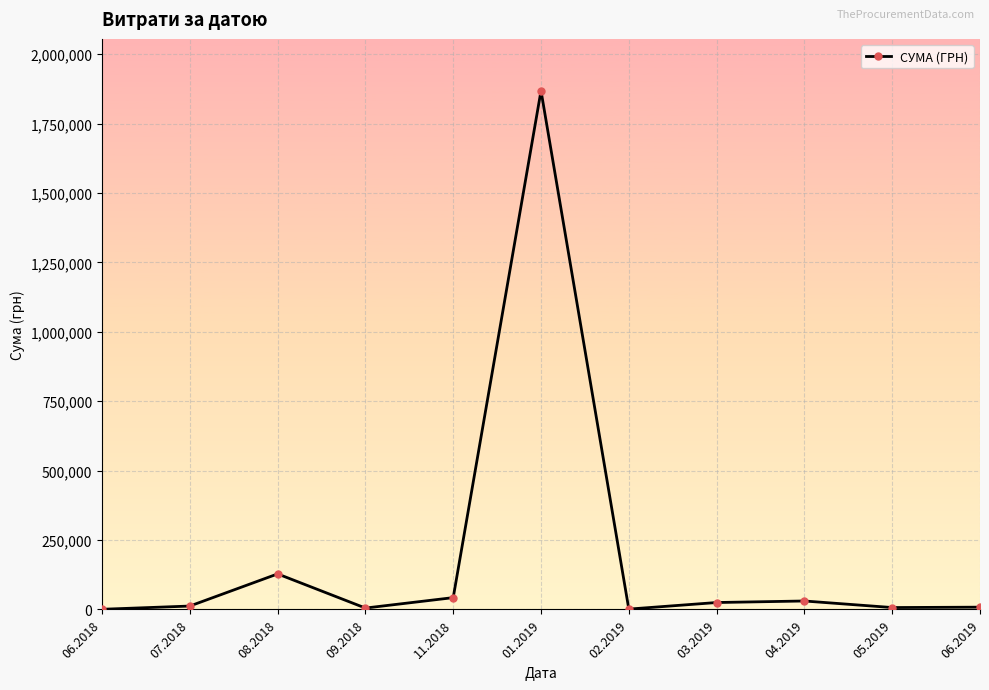

True or false: the data has more than 0 interior local peaks.

True